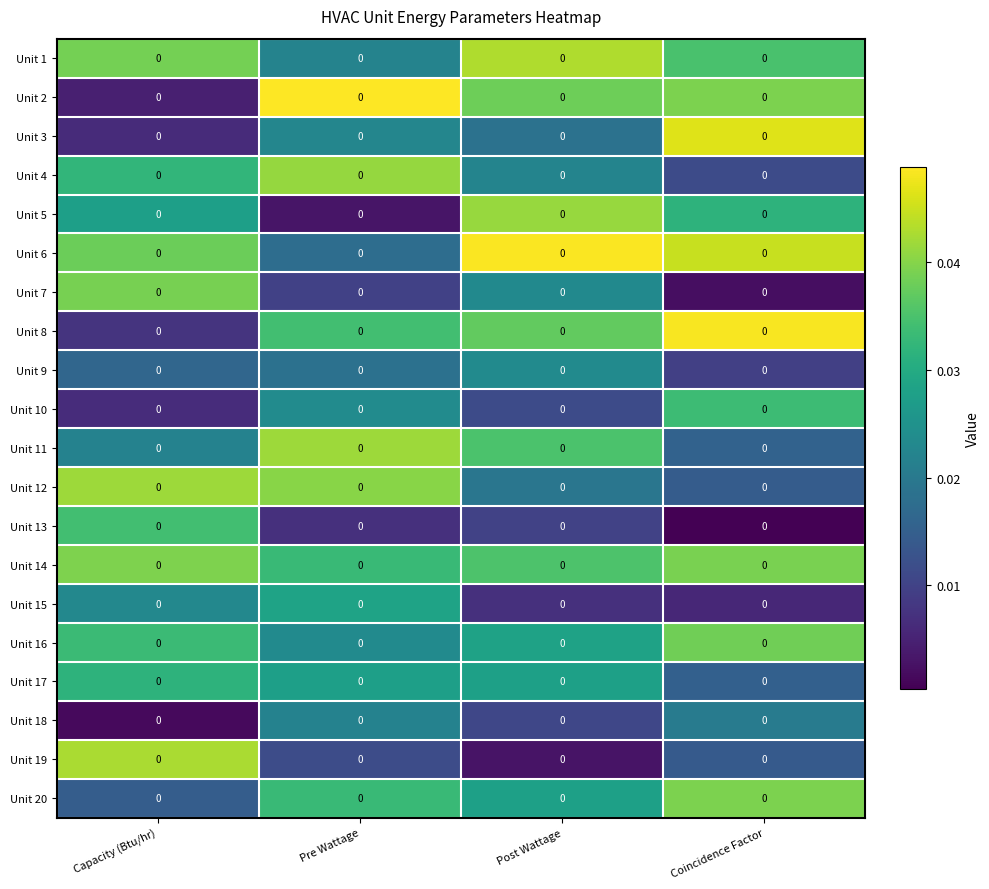

List the labels in order of Unit 13 value, smallest first.

Coincidence Factor, Pre Wattage, Post Wattage, Capacity (Btu/hr)